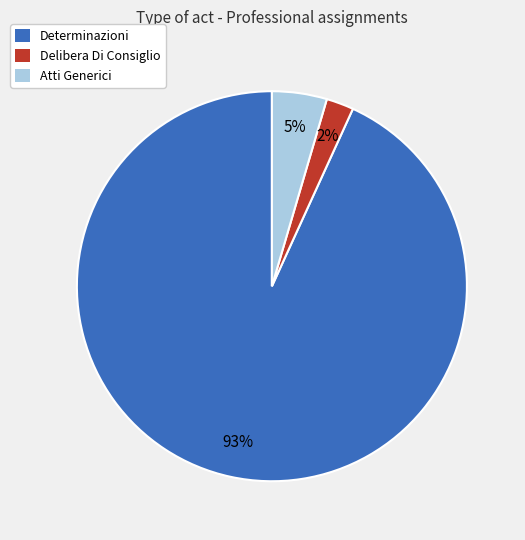

To the nearest percent, what portion does Determinazioni represent?

93%